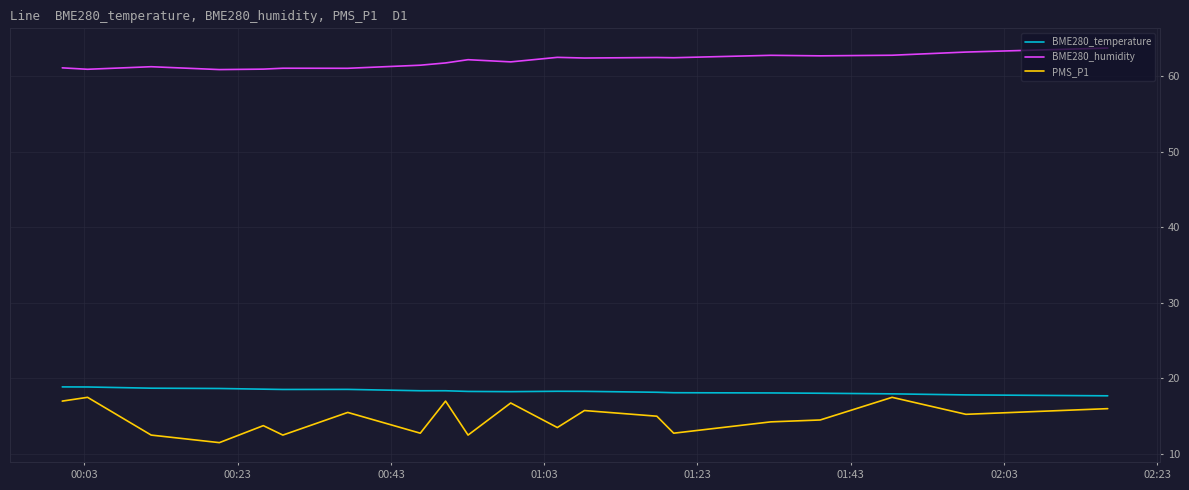

What are all the series names shown in the legend?

BME280_temperature, BME280_humidity, PMS_P1